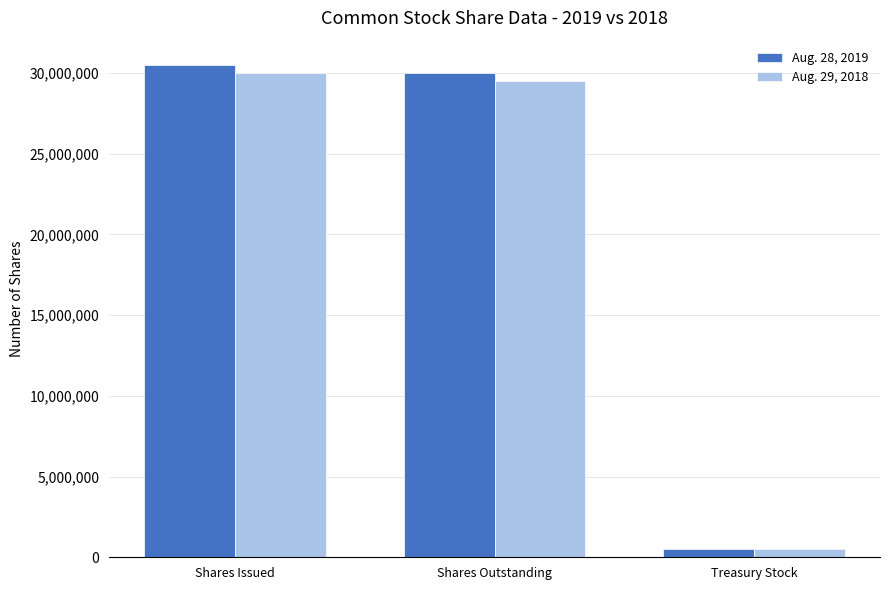

What value does the Aug. 28, 2019 series have at Shares Issued?

30478972